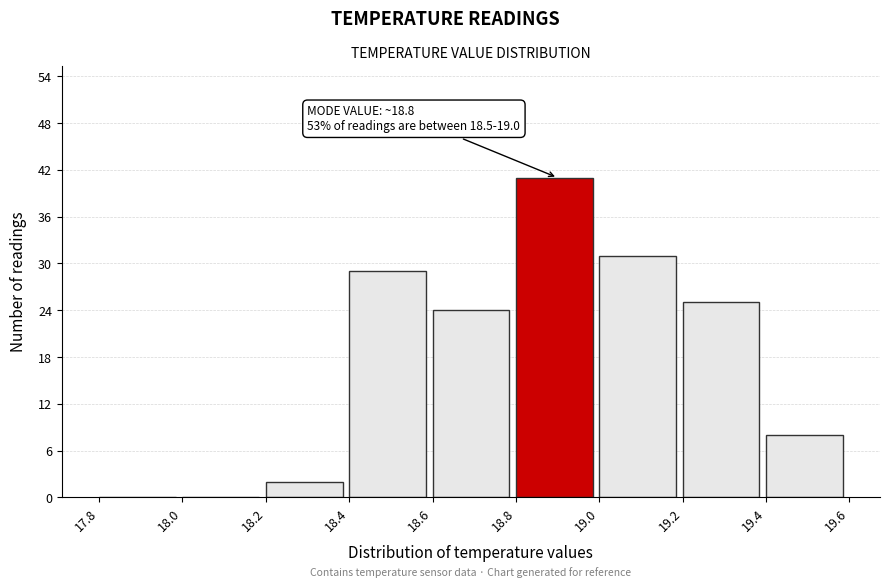

Over which range of the x-axis is the bar tallest?

18.8 to 19.0